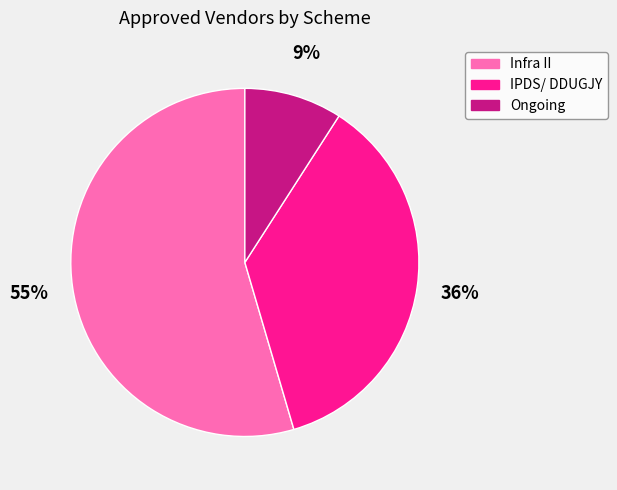

What percentage is the Ongoing slice, to the nearest percent?

9%